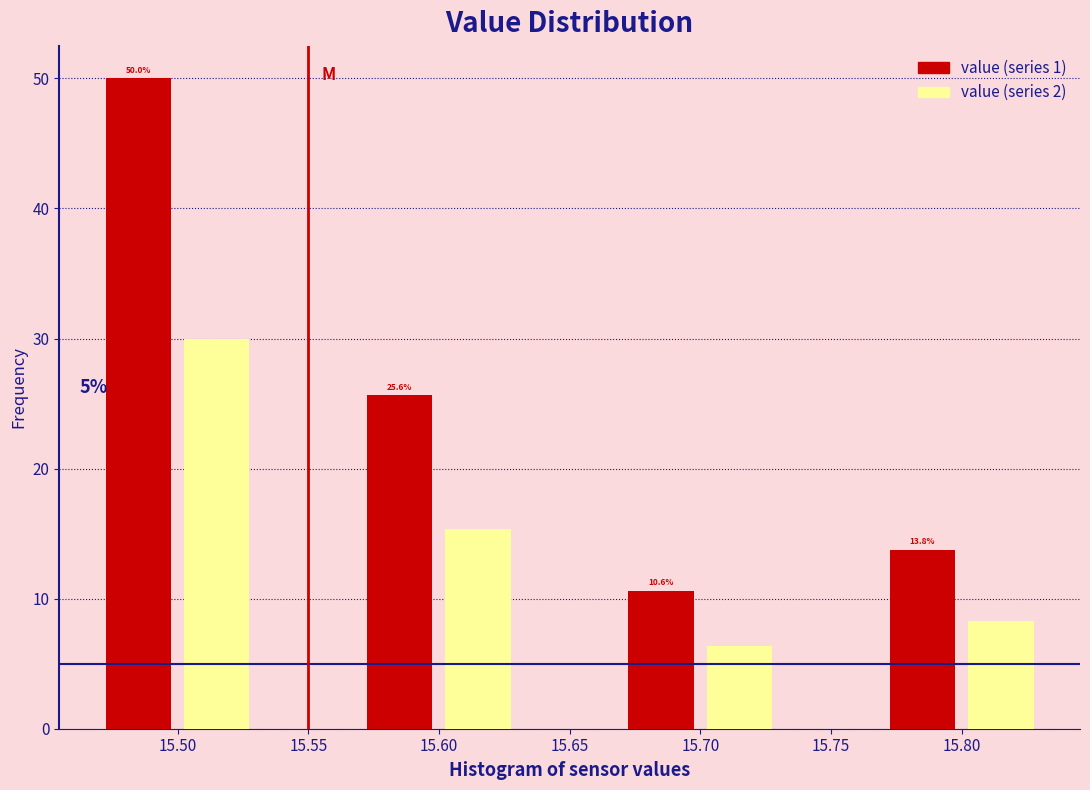

Rank the categories by value (series 2) value from highest to lowest.

15.50, 15.60, 15.80, 15.70